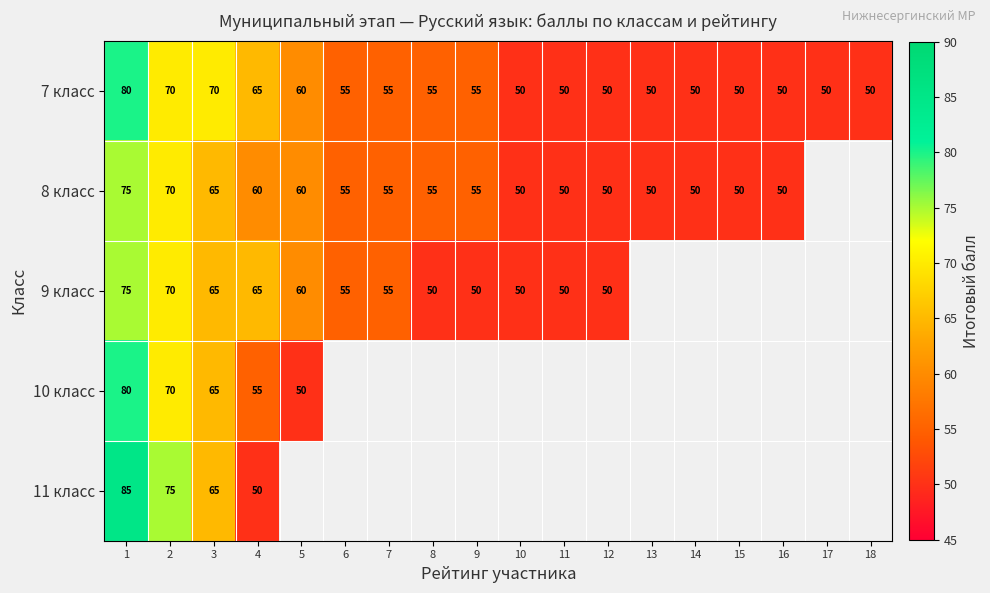

The value of 8 класс at 8 is 55. True or false?

True